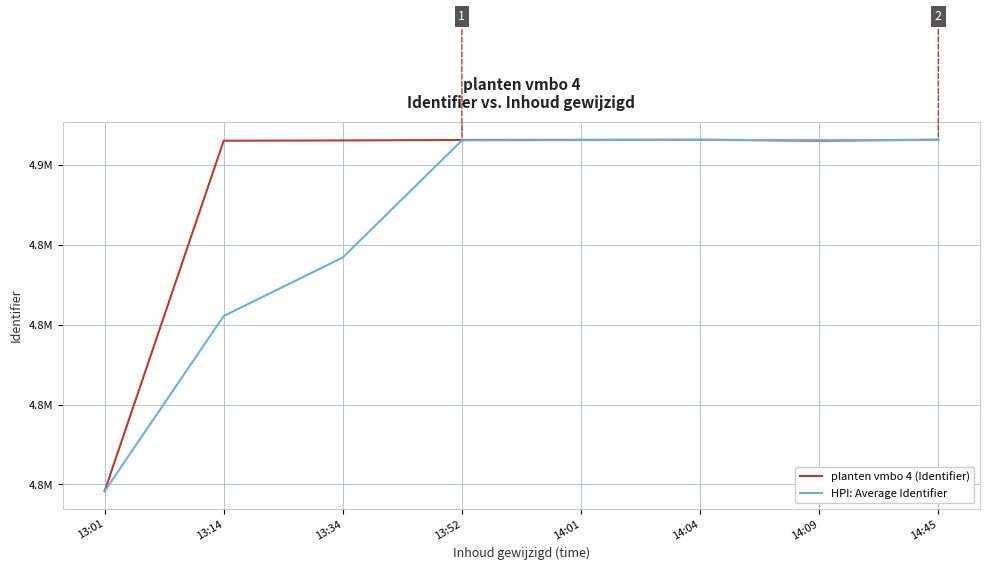

How many times do planten vmbo 4 (Identifier) and HPI: Average Identifier cross each other?

2